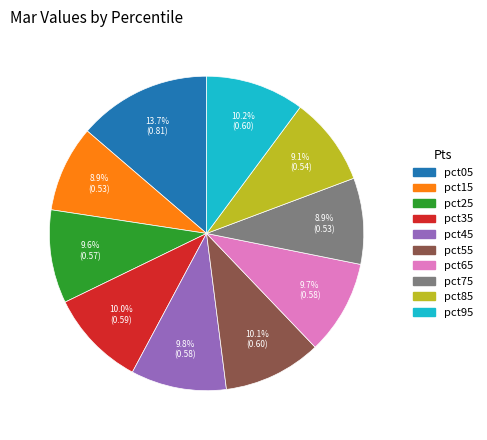

How many segments does this pie chart have?

10